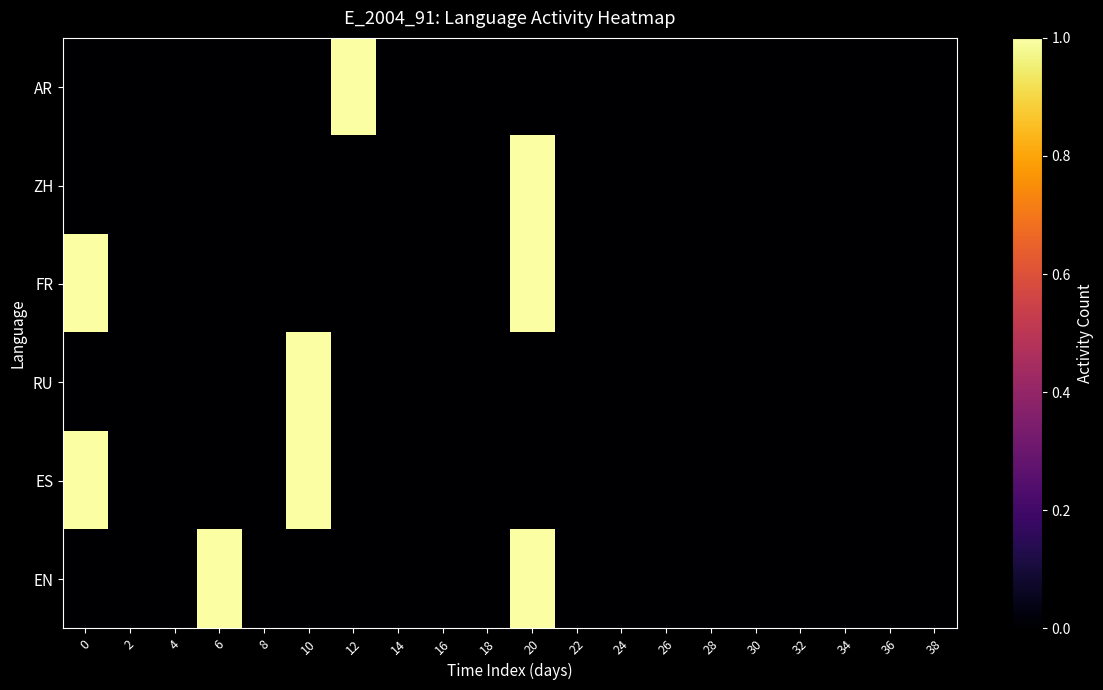

Reading left to right, transcribe all the data shown in this chart.

AR: 0=0	2=0	4=0	6=0	8=0	10=0	12=1	14=0	16=0	18=0	20=0	22=0	24=0	26=0	28=0	30=0	32=0	34=0	36=0	38=0
ZH: 0=0	2=0	4=0	6=0	8=0	10=0	12=0	14=0	16=0	18=0	20=1	22=0	24=0	26=0	28=0	30=0	32=0	34=0	36=0	38=0
FR: 0=1	2=0	4=0	6=0	8=0	10=0	12=0	14=0	16=0	18=0	20=1	22=0	24=0	26=0	28=0	30=0	32=0	34=0	36=0	38=0
RU: 0=0	2=0	4=0	6=0	8=0	10=1	12=0	14=0	16=0	18=0	20=0	22=0	24=0	26=0	28=0	30=0	32=0	34=0	36=0	38=0
ES: 0=1	2=0	4=0	6=0	8=0	10=1	12=0	14=0	16=0	18=0	20=0	22=0	24=0	26=0	28=0	30=0	32=0	34=0	36=0	38=0
EN: 0=0	2=0	4=0	6=1	8=0	10=0	12=0	14=0	16=0	18=0	20=1	22=0	24=0	26=0	28=0	30=0	32=0	34=0	36=0	38=0